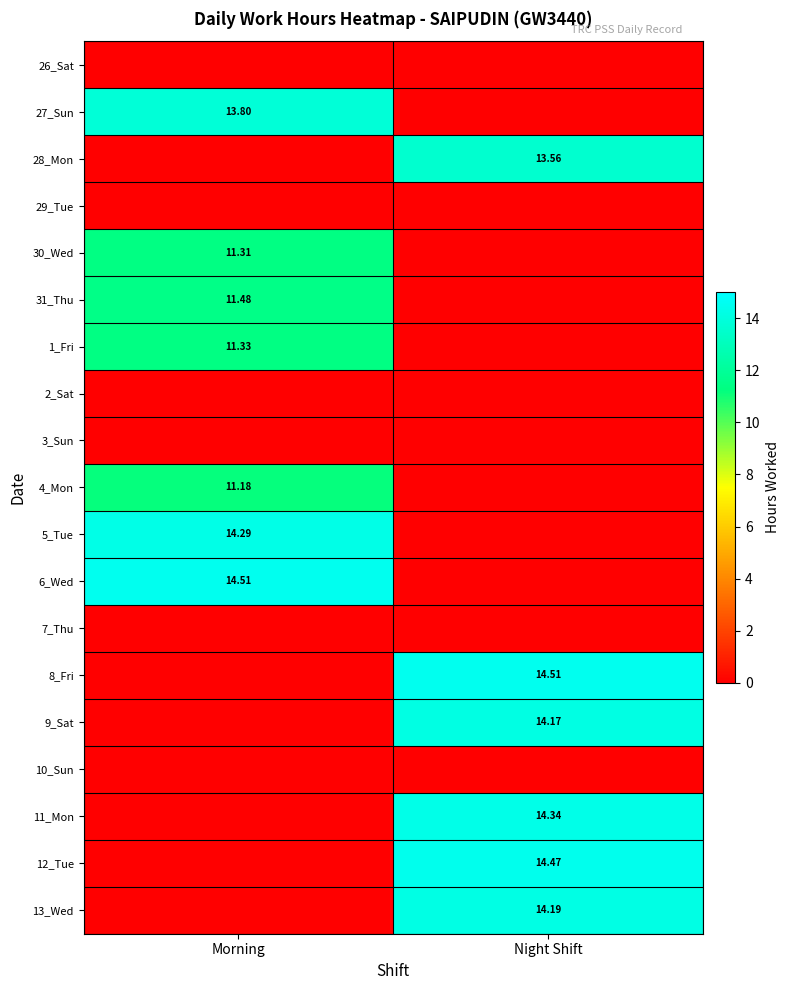

How many series are shown in this chart?

19